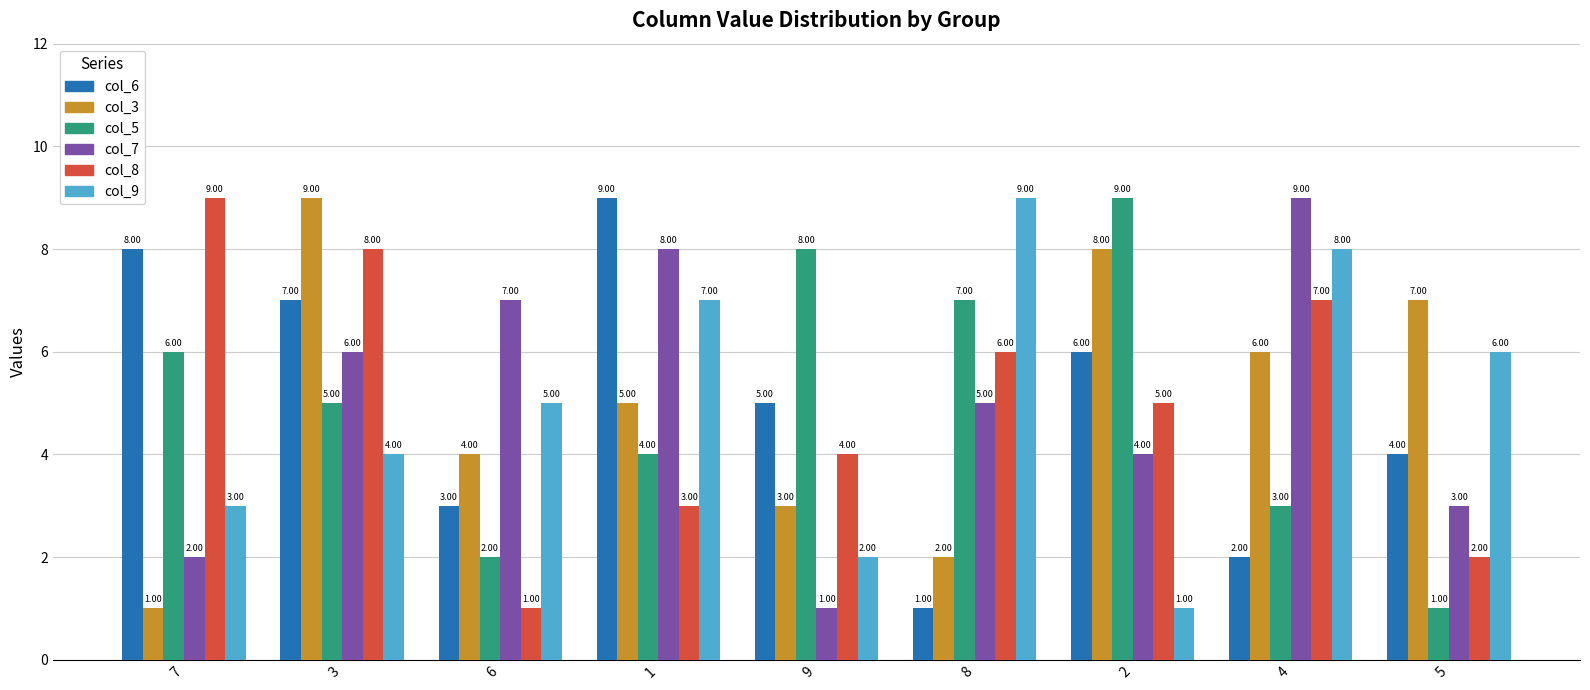

What are all the series names shown in the legend?

col_6, col_3, col_5, col_7, col_8, col_9